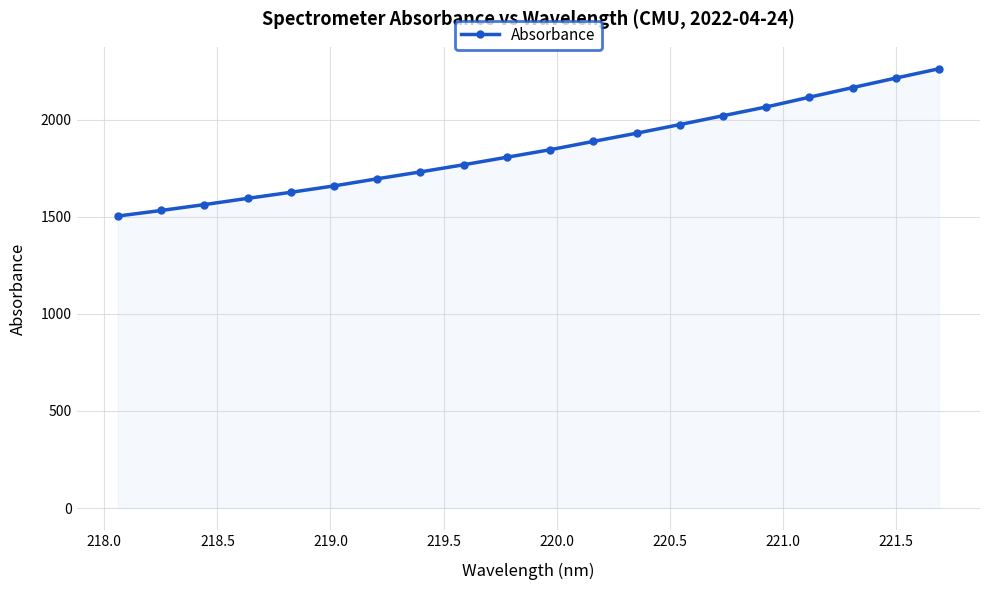

What is the value of the 7th point from the left?

1695.5